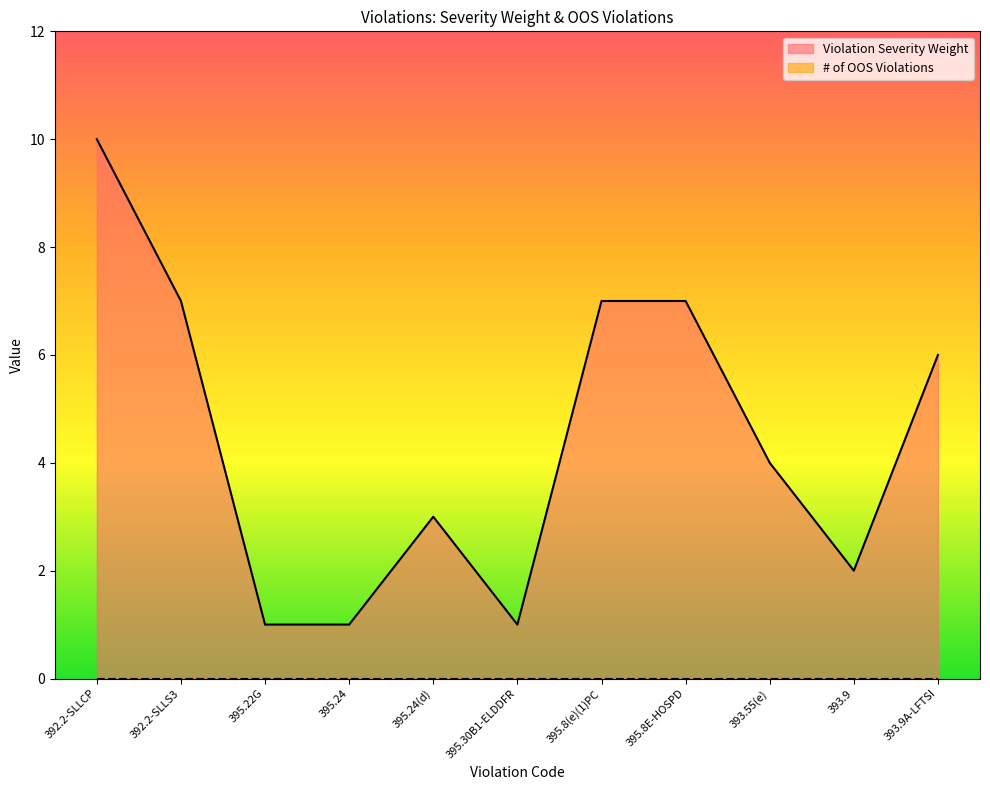

How many categories are shown in the chart?

11